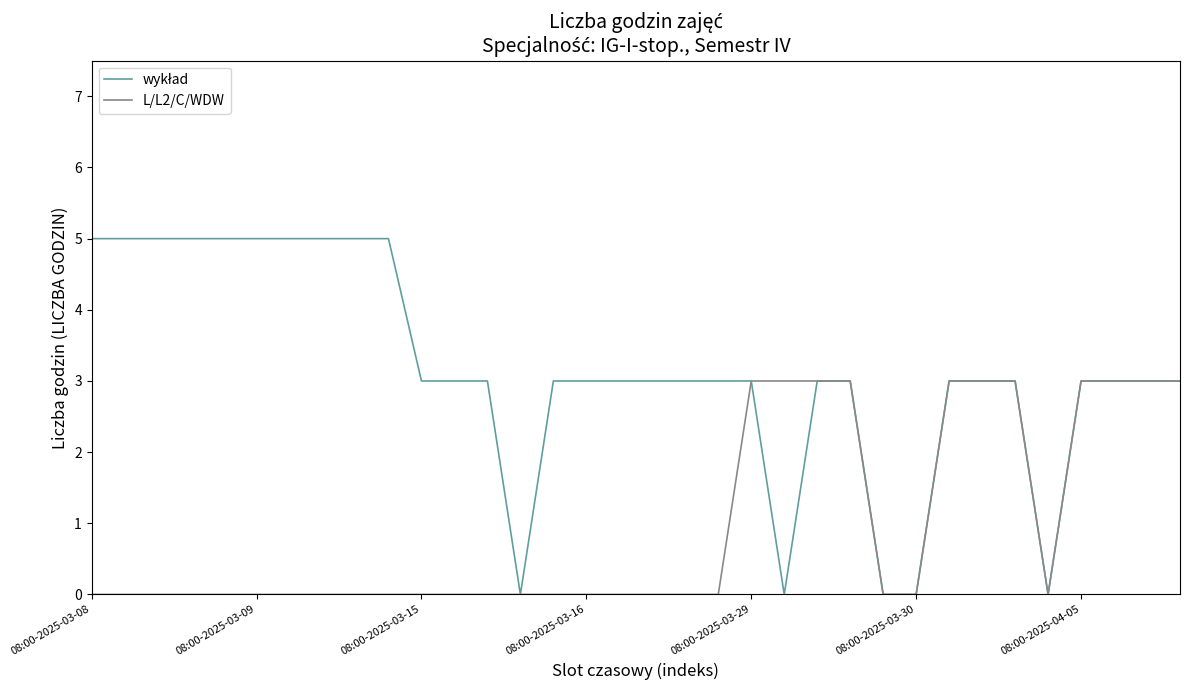

What is the highest value of the L/L2/C/WDW series?

3